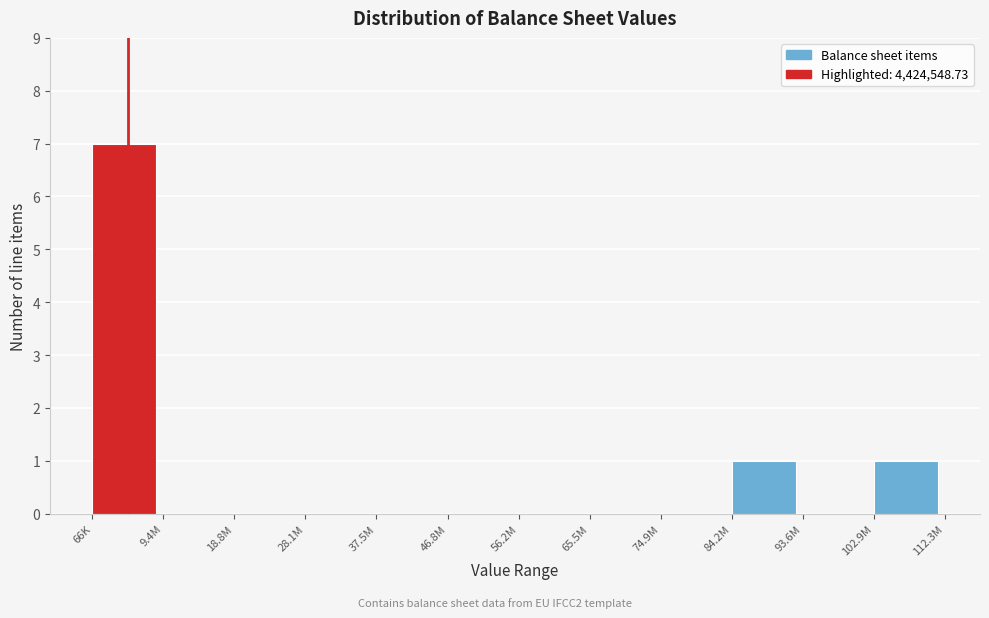

Reading right to left, transcribe all the data shown in this chart.

102.9M=1	93.6M=0	84.2M=1	74.9M=0	65.5M=0	56.2M=0	46.8M=0	37.5M=0	28.1M=0	18.8M=0	9.4M=0	66K=7